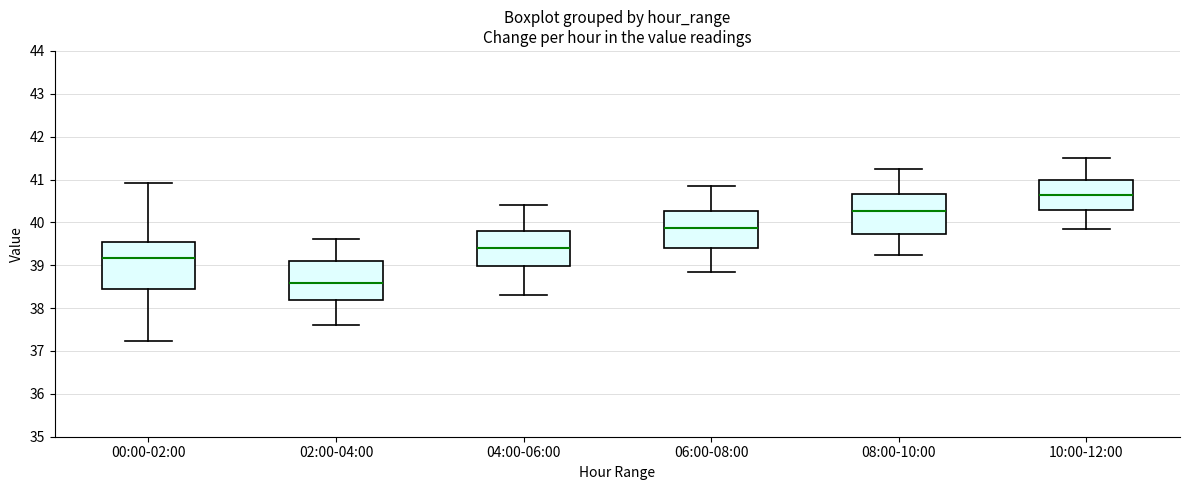

Reading left to right, transcribe this box plot: for each box, give where its median line is, the range the box spans, and where its two whiskers end, as read against the y-axis. The values are not printed on the chart, so give them approximately, as read against the axis.

00:00-02:00: median 39.2, box 38.4 to 39.5, whiskers 37.2 to 40.9
02:00-04:00: median 38.6, box 38.2 to 39.1, whiskers 37.6 to 39.6
04:00-06:00: median 39.4, box 39.0 to 39.8, whiskers 38.3 to 40.4
06:00-08:00: median 39.9, box 39.4 to 40.3, whiskers 38.9 to 40.9
08:00-10:00: median 40.3, box 39.7 to 40.7, whiskers 39.3 to 41.3
10:00-12:00: median 40.7, box 40.3 to 41.0, whiskers 39.9 to 41.5